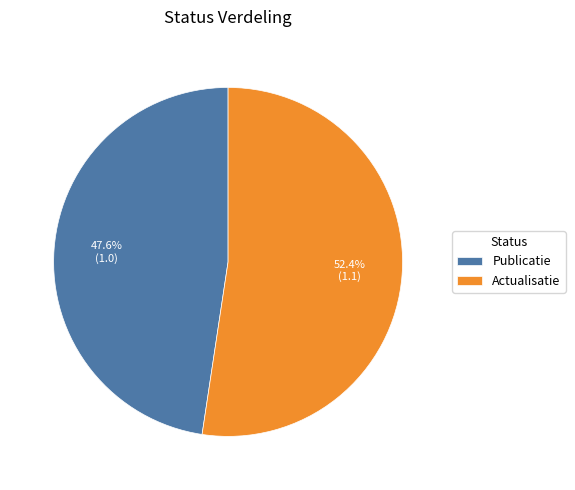

Between Actualisatie and Publicatie, which is larger?

Actualisatie